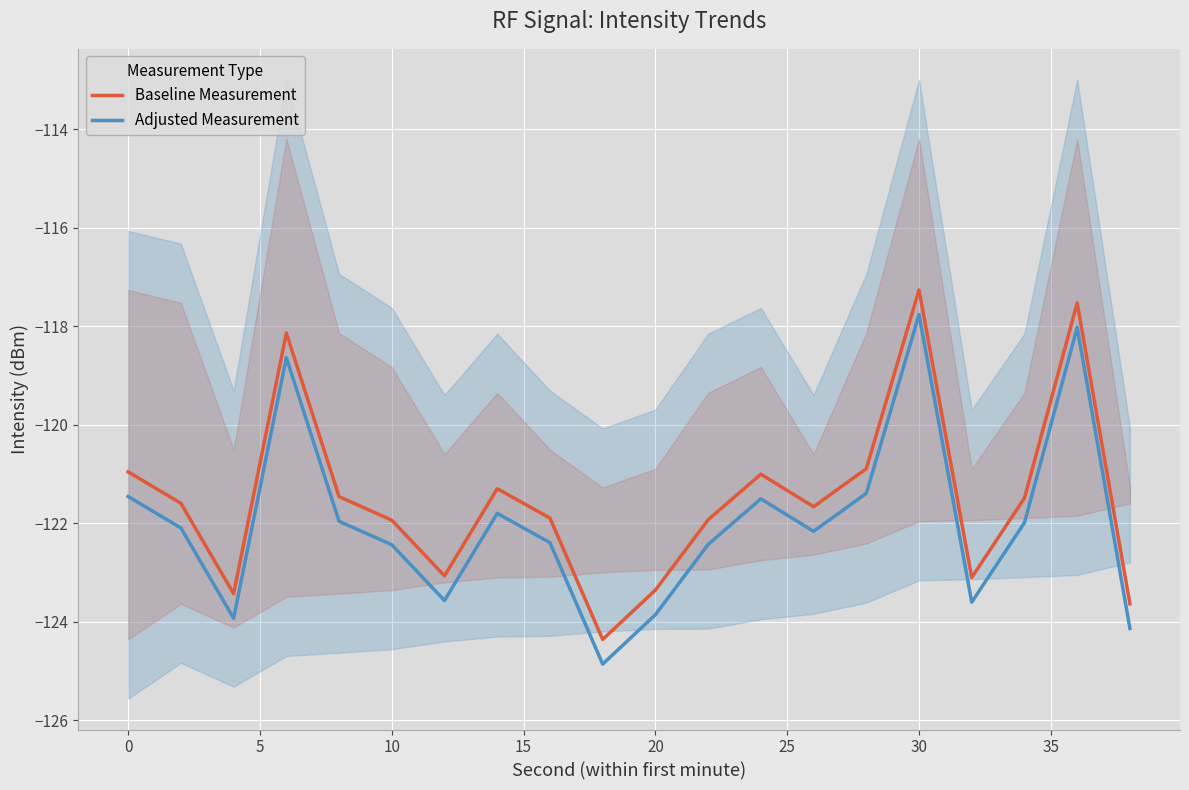

True or false: Baseline Measurement and Adjusted Measurement intersect in this chart.

False